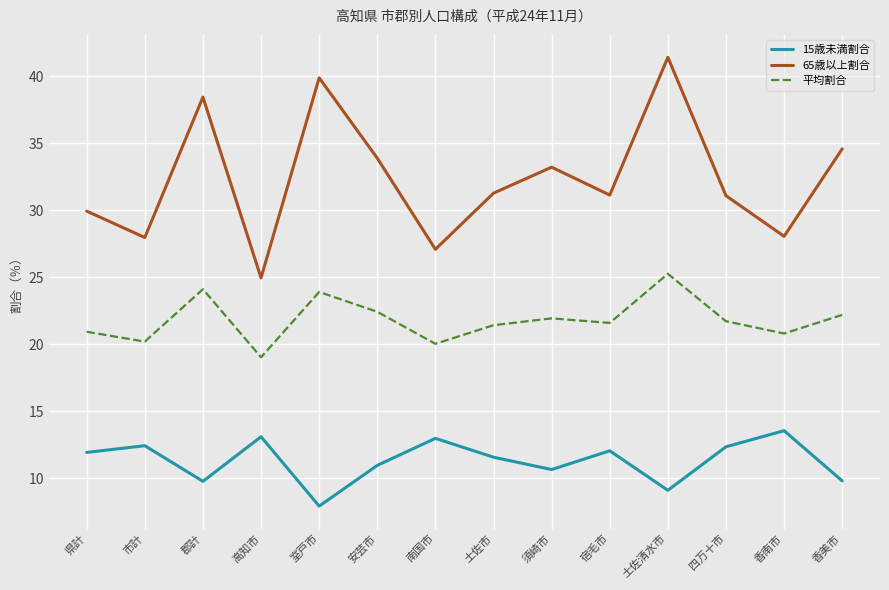

Where is the first local minimum for 平均割合?

市計